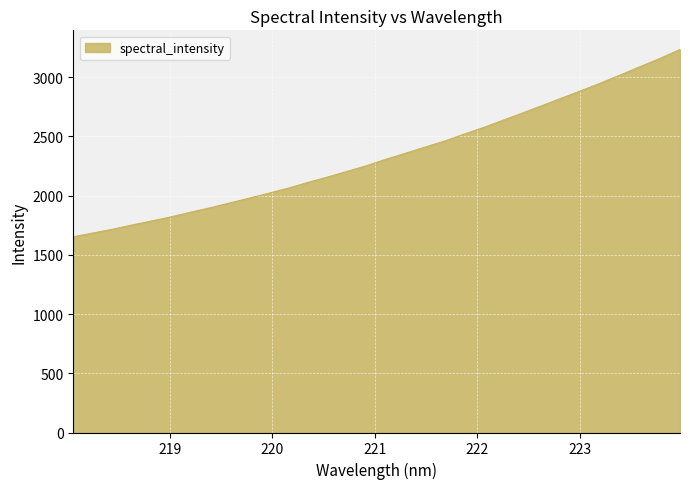

What is the minimum value shown in the chart?

1651.5